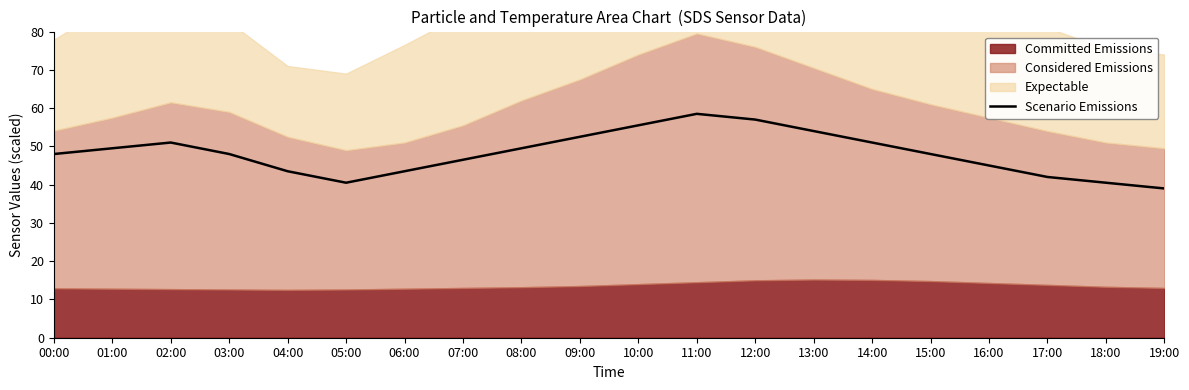

How many lines are shown in the chart?

1